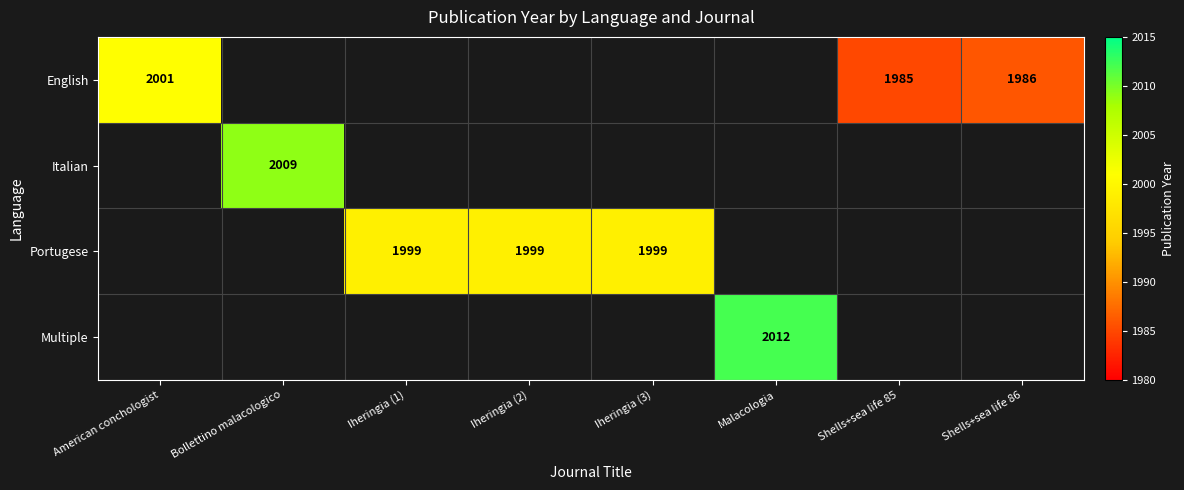

Is the value of English at Shells+sea life 85 greater than the value of Portugese at Iheringia (2)?

No